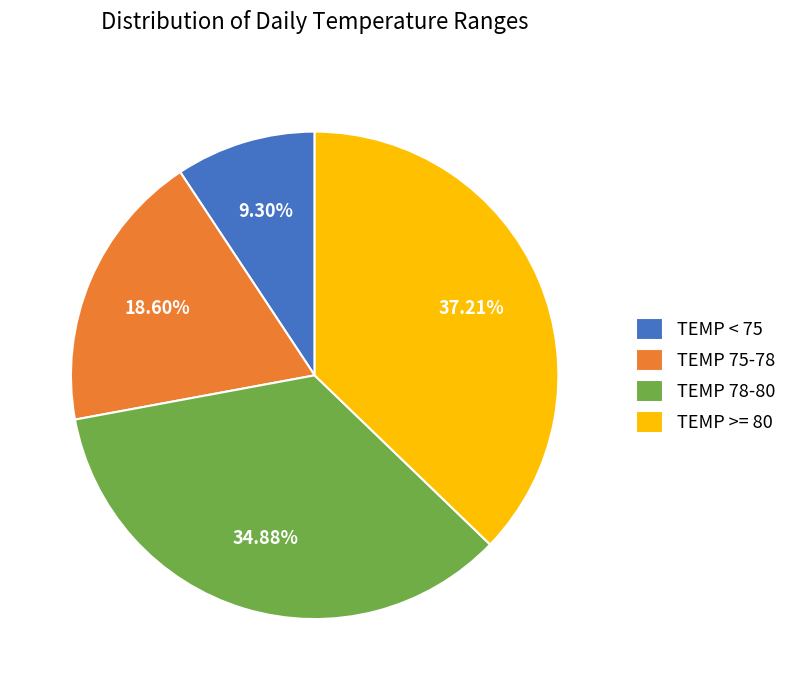

The TEMP 75-78 slice represents 26% of the pie. True or false?

False